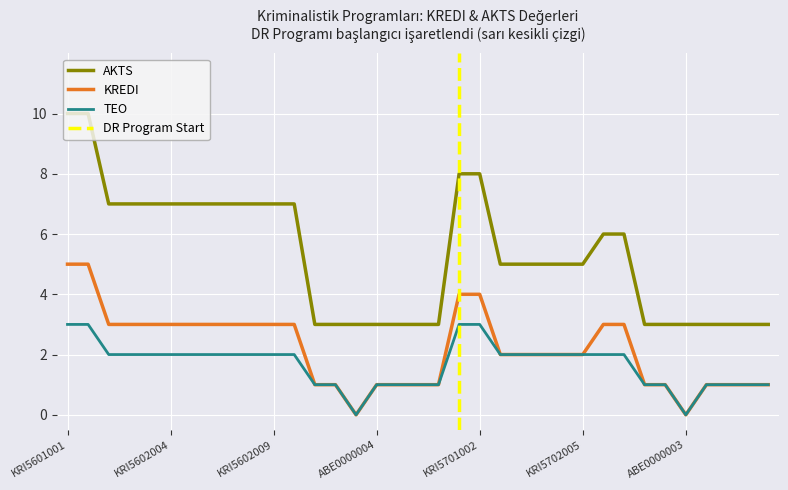

The value of TEO at ABE0000001 is 1. True or false?

False